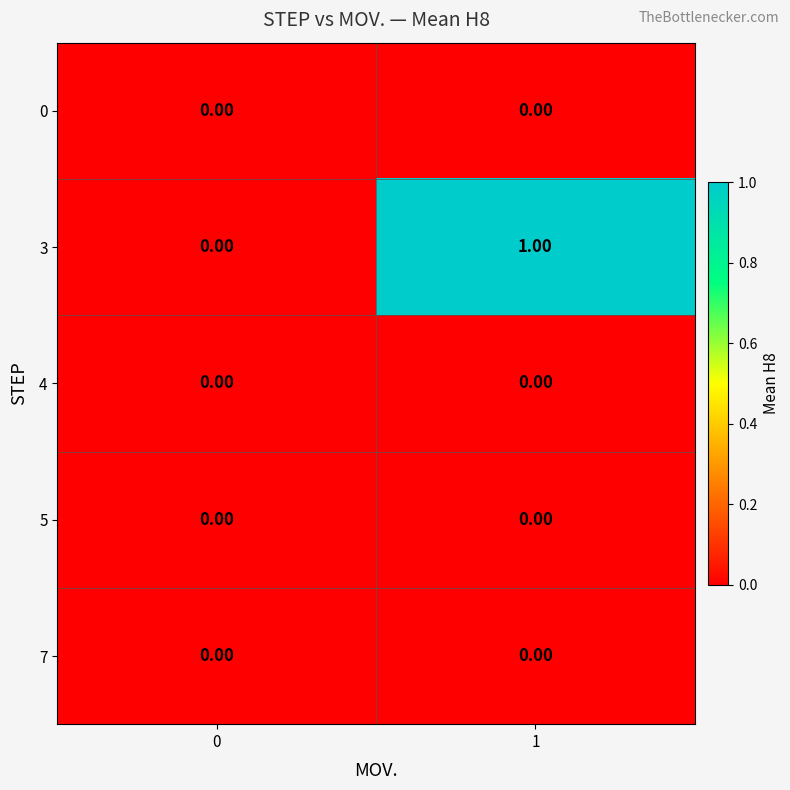

Is the value of 3 at 1 greater than the value of 7 at 0?

Yes